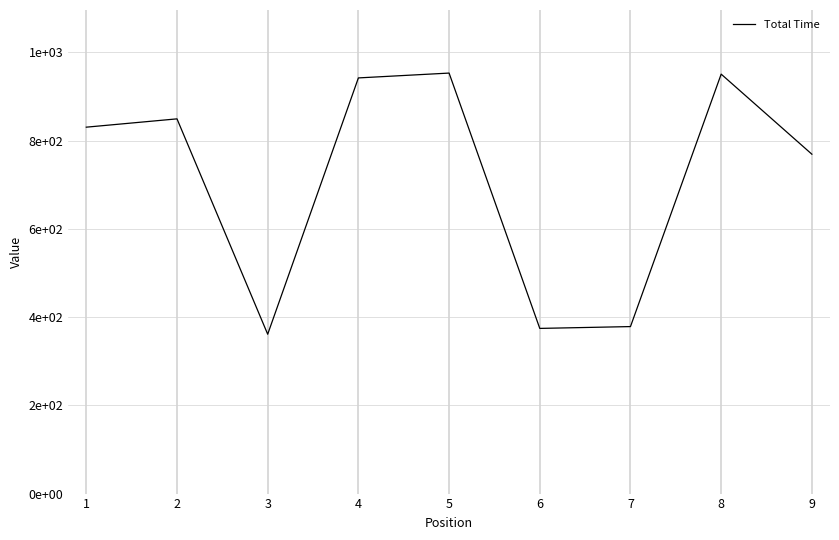

How many interior local peaks (higher than both neighbors) does the data have?

3